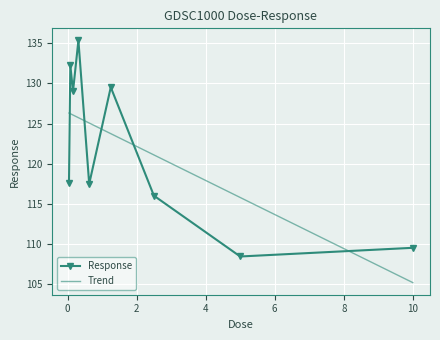

Reading right to left, extract all data points from this chart.

10.0=109.5	5.0=108.4	2.5=116.0	1.25=129.5	0.625=117.5	0.3125=135.4	0.15625=129.0	0.078125=132.3	0.0390625=117.6